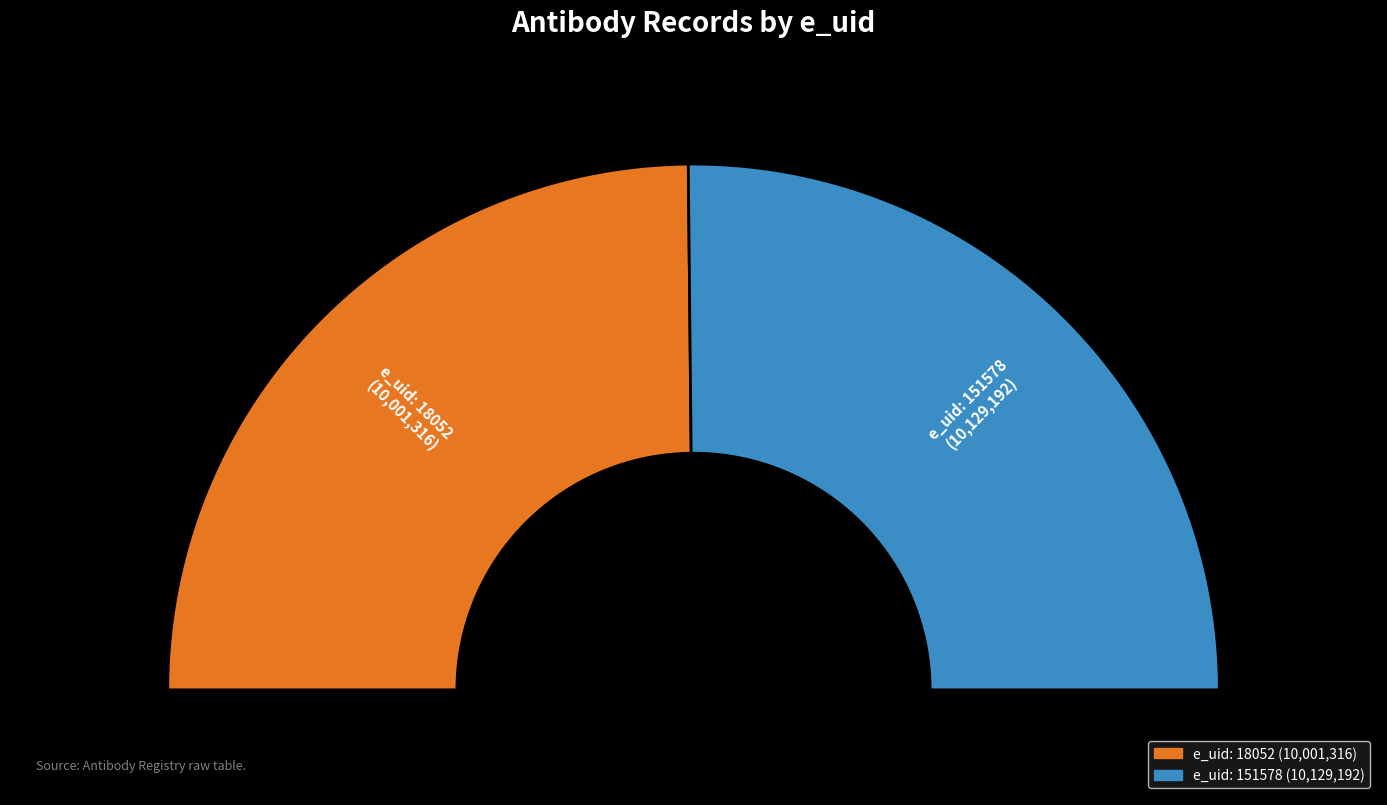

What is the largest slice in the pie chart?

151578